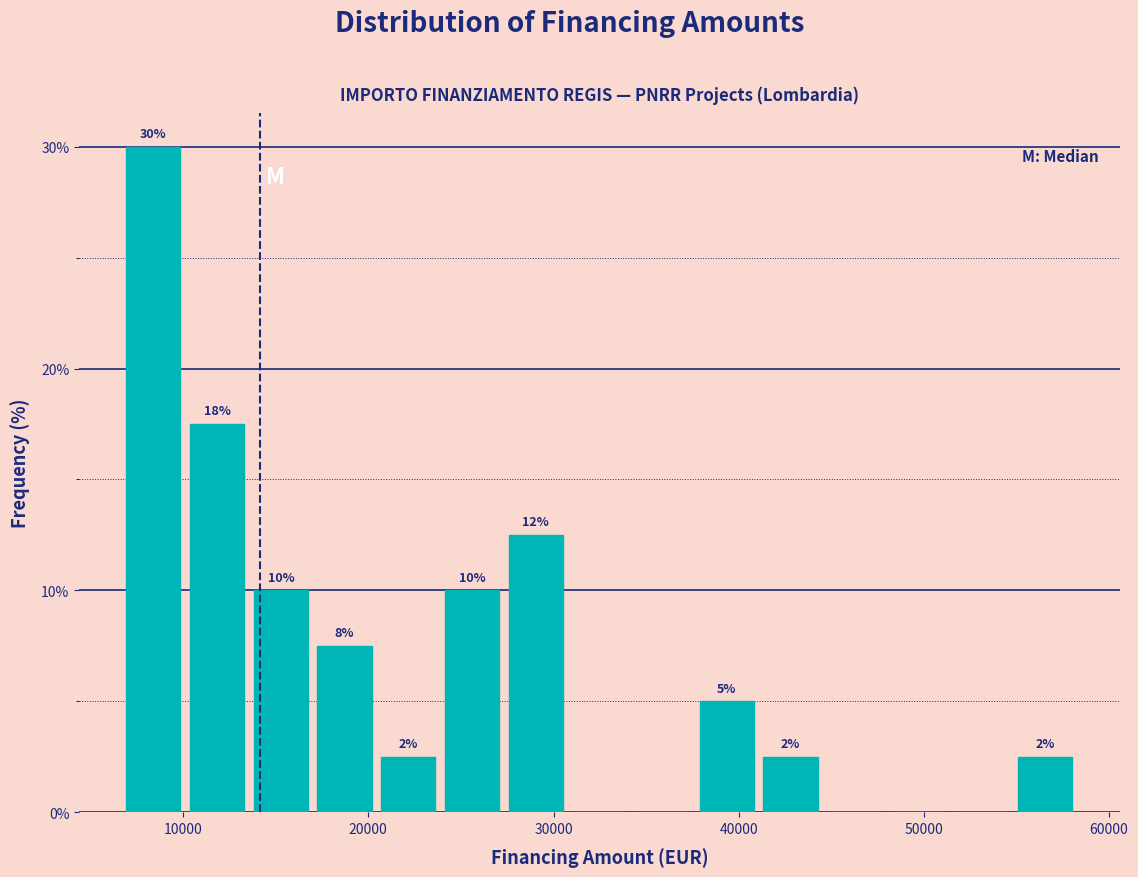

Read against the x-axis, roughly where is the centre of the tallest bar?

8000